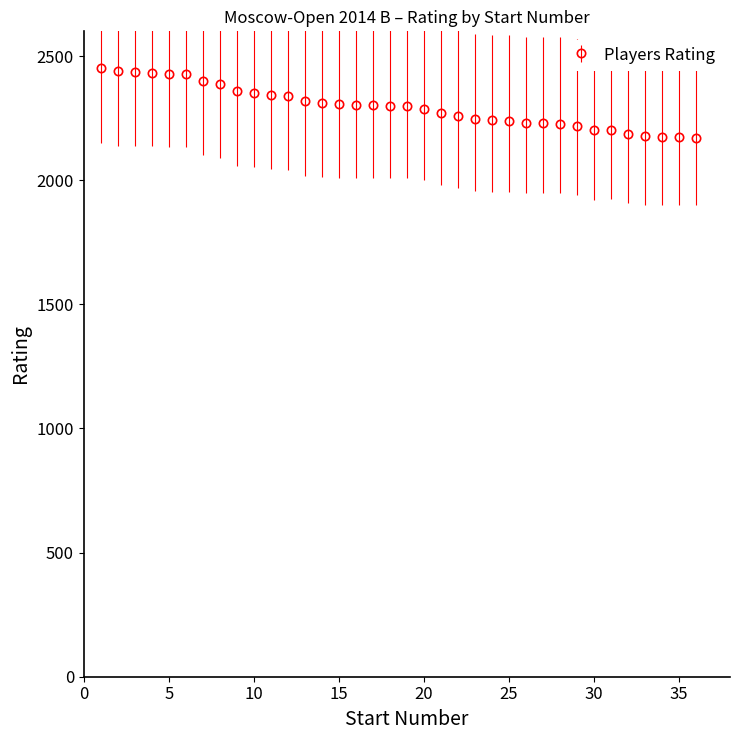

What is the maximum value shown in the chart?

2452